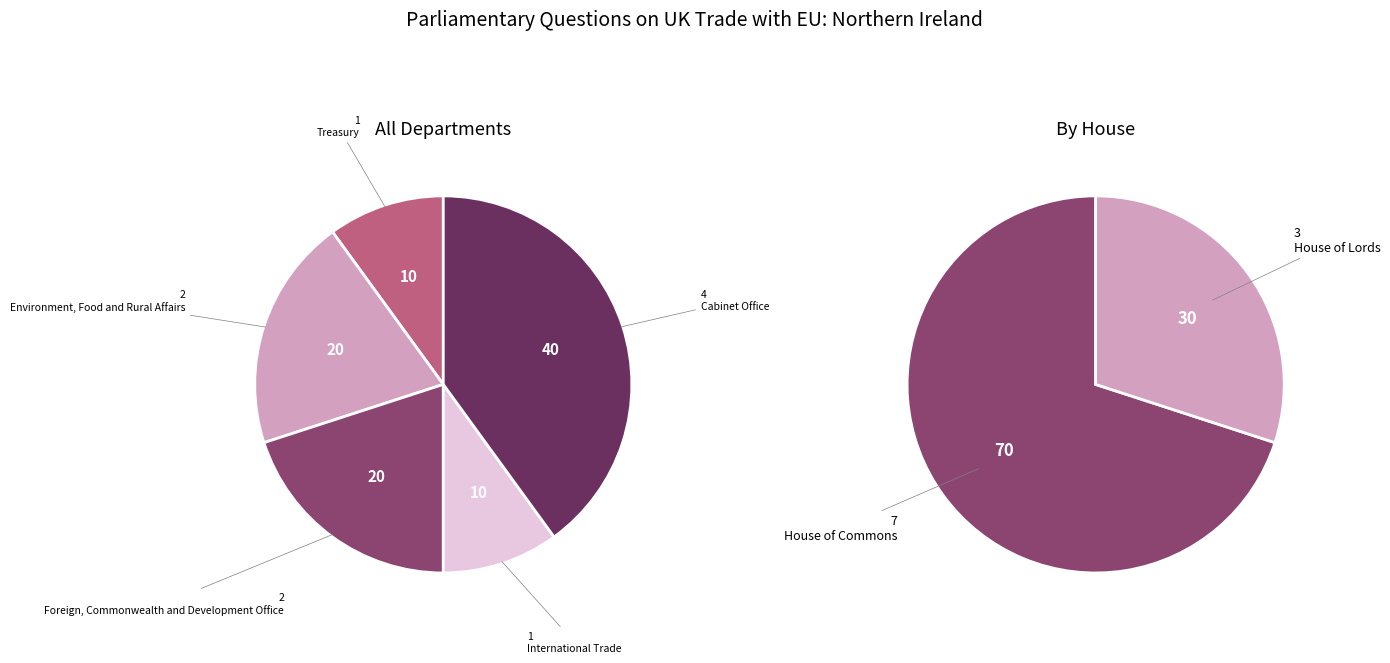

What percentage is the Foreign, Commonwealth and Development Office slice, to the nearest percent?

20%